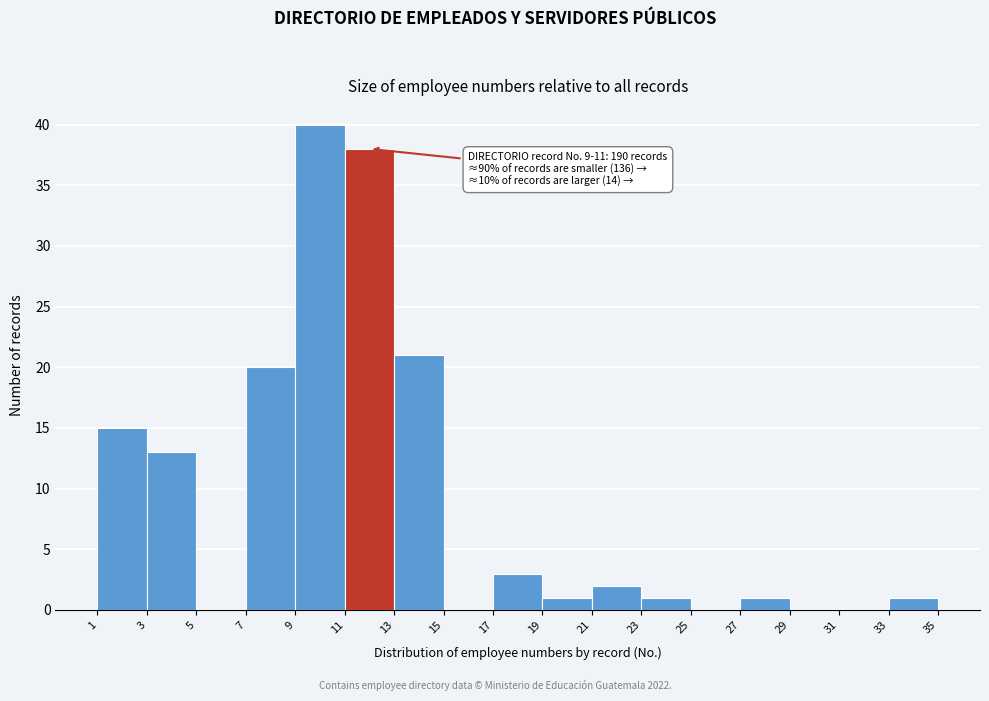

Over which range of the x-axis is the bar tallest?

9 to 11